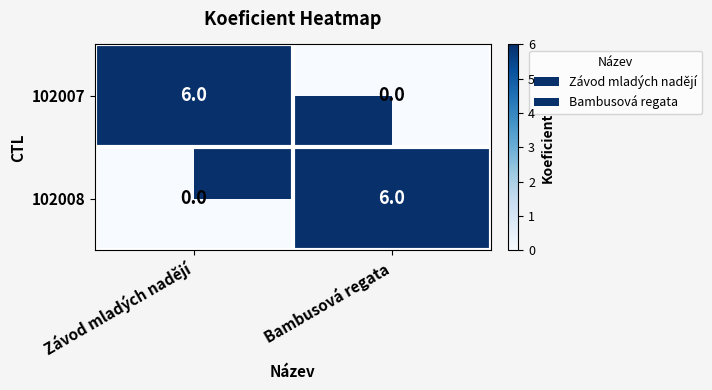

Is the value of 102007 at Bambusová regata greater than the value of 102008 at Bambusová regata?

No